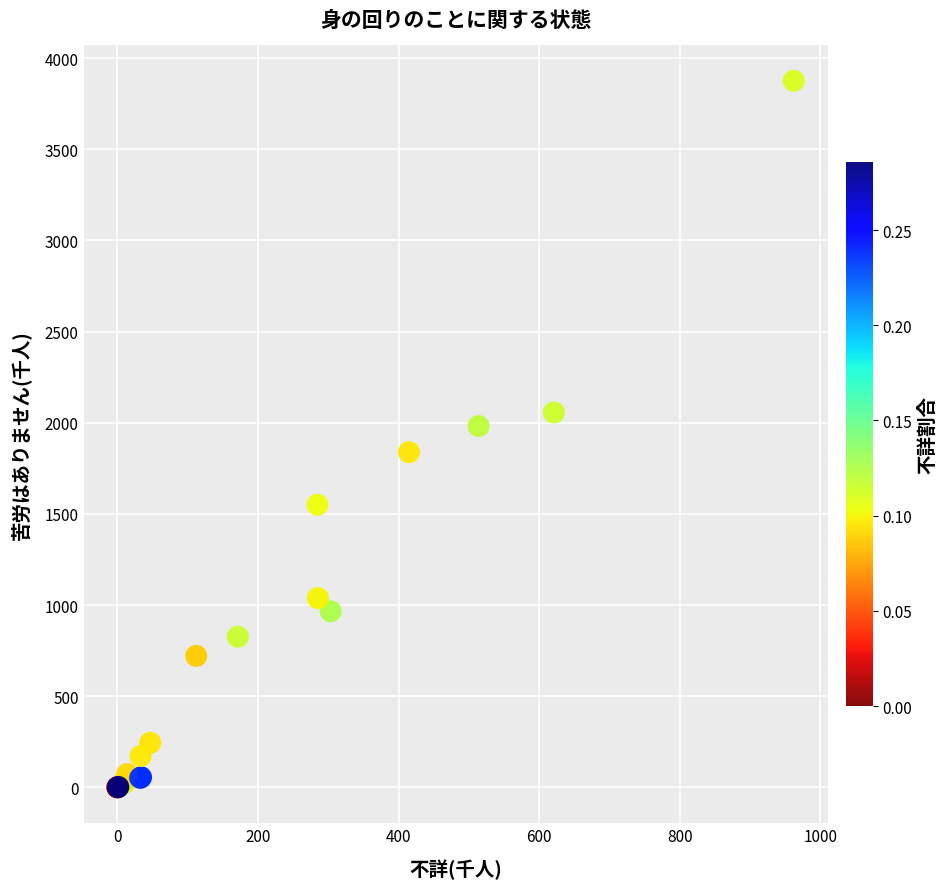

What Y value in the scatter plot is closest to 1937?

1981.7